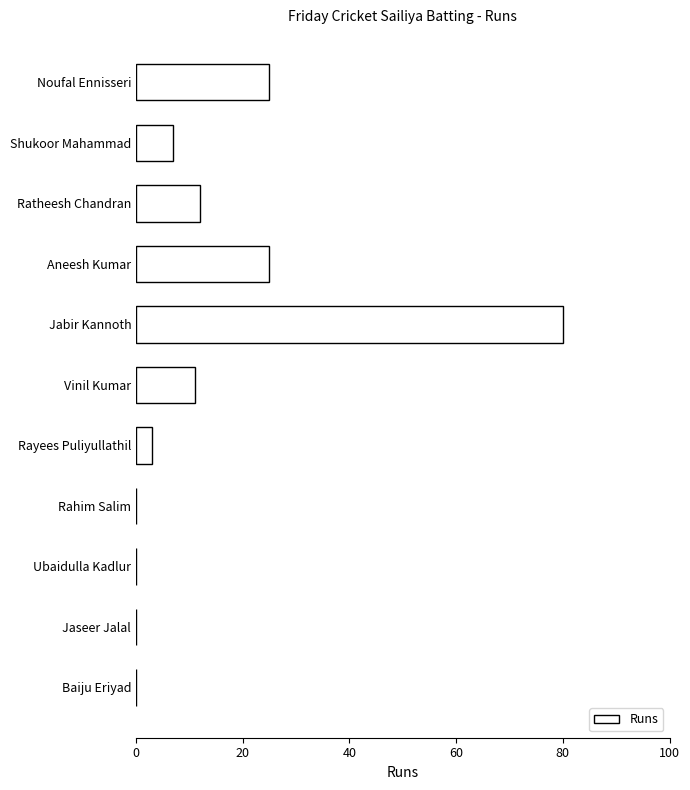

What is the greatest value displayed?

80